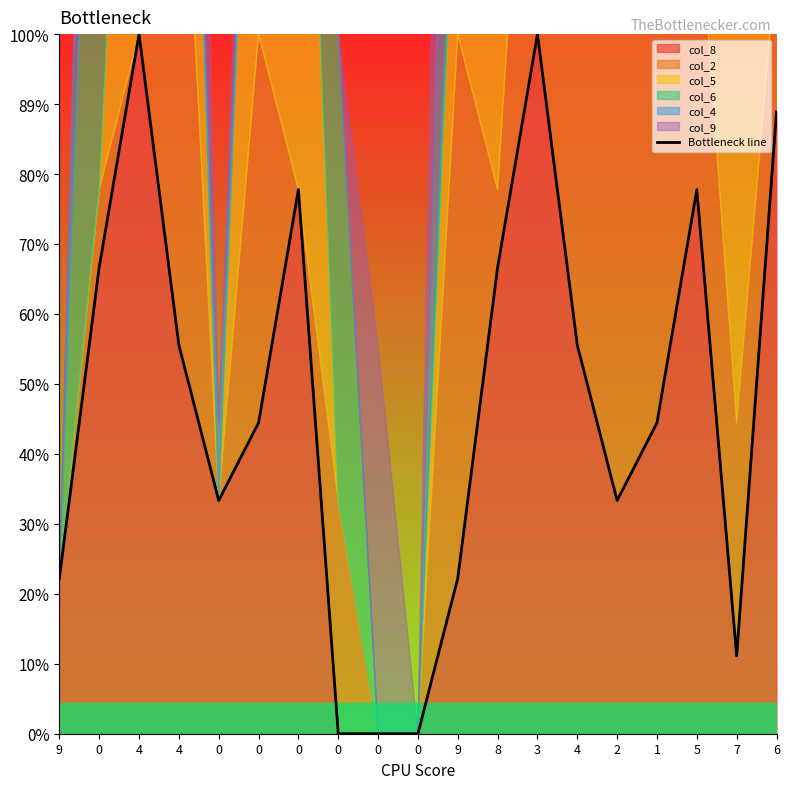

How many positive values are there?

16